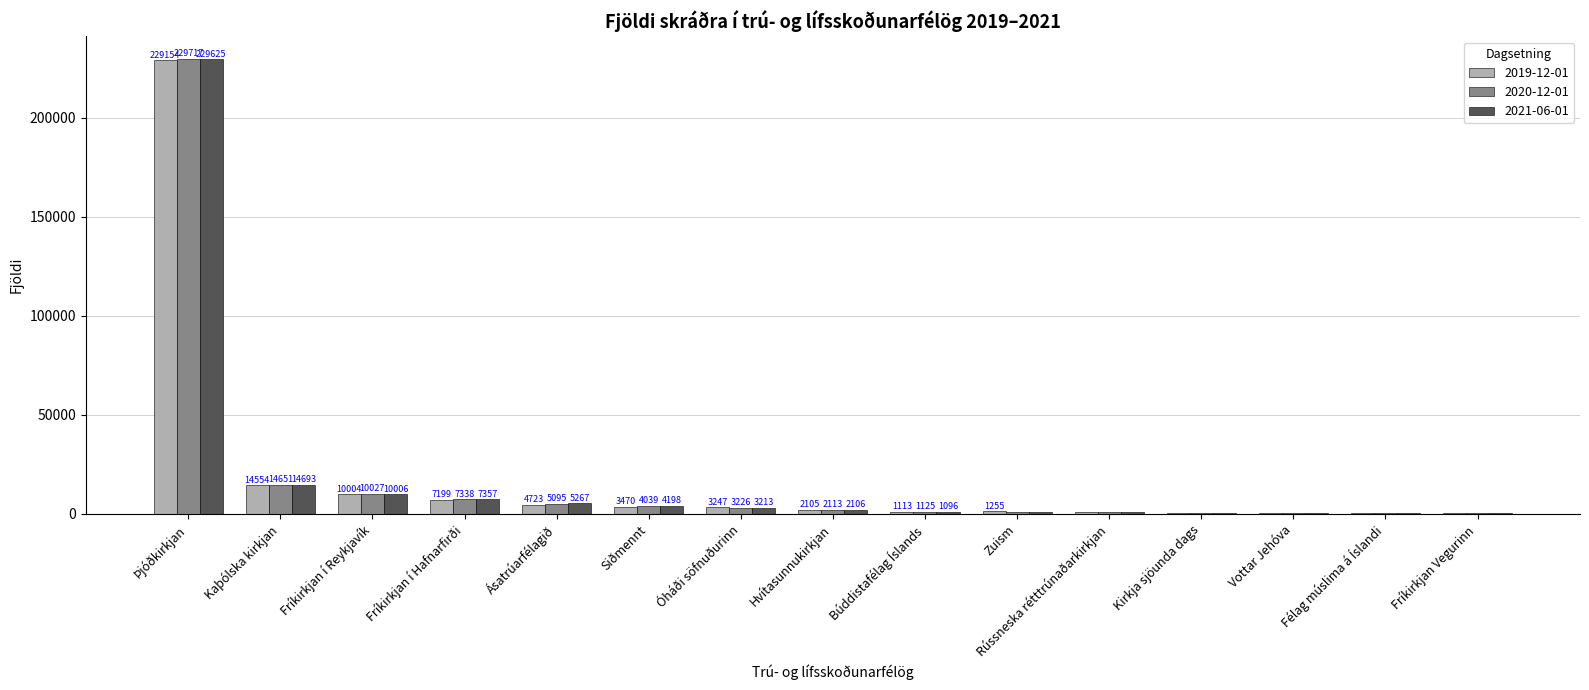

What is the total value across all series at Rússneska rétttrúnaðarkirkjan?

2279